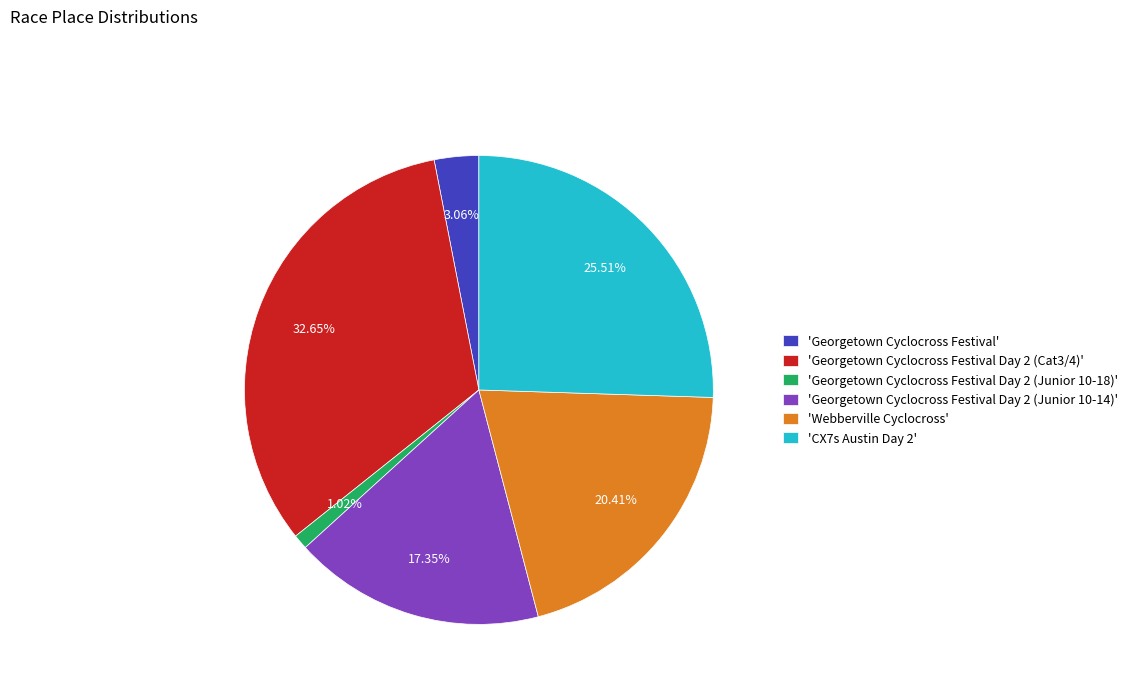

Which slice is the smallest?

'Georgetown Cyclocross Festival Day 2 (Junior 10-18)'